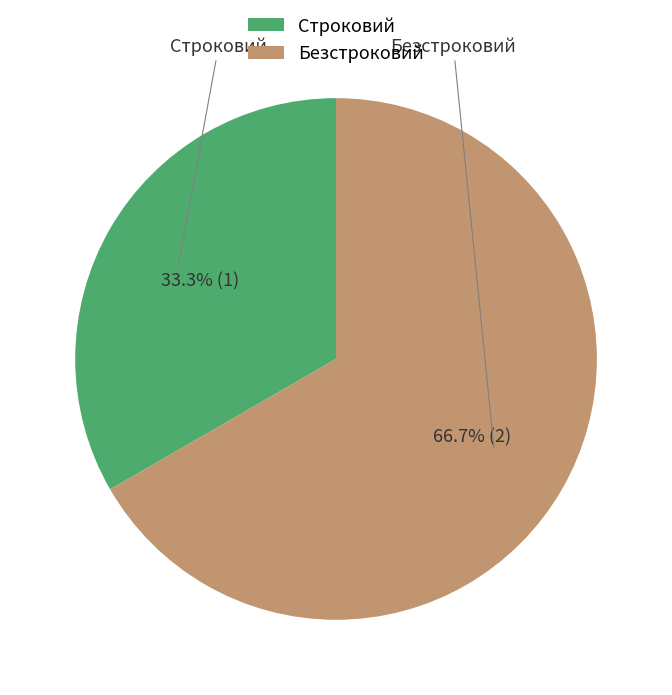

What is the smallest slice in the pie chart?

Строковий